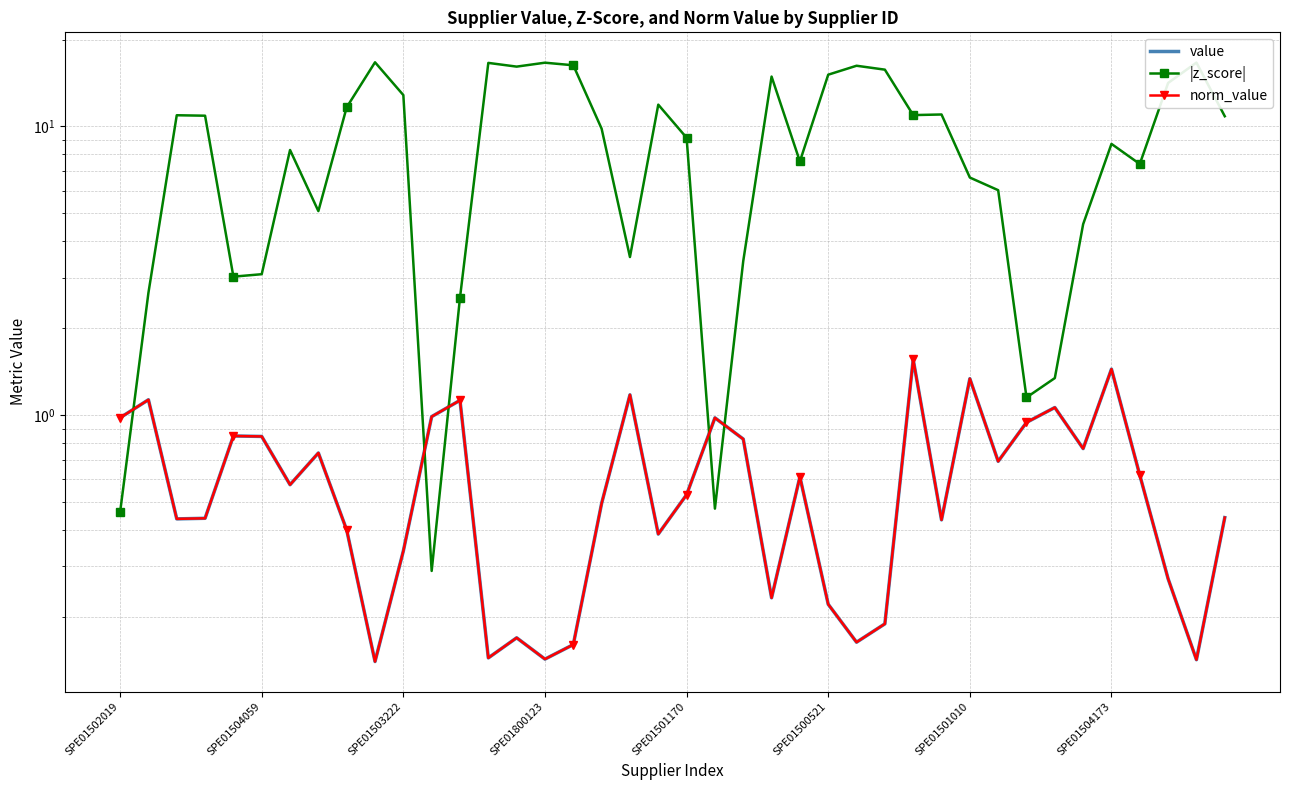

Which series has the largest range (max minus min)?

|z_score|